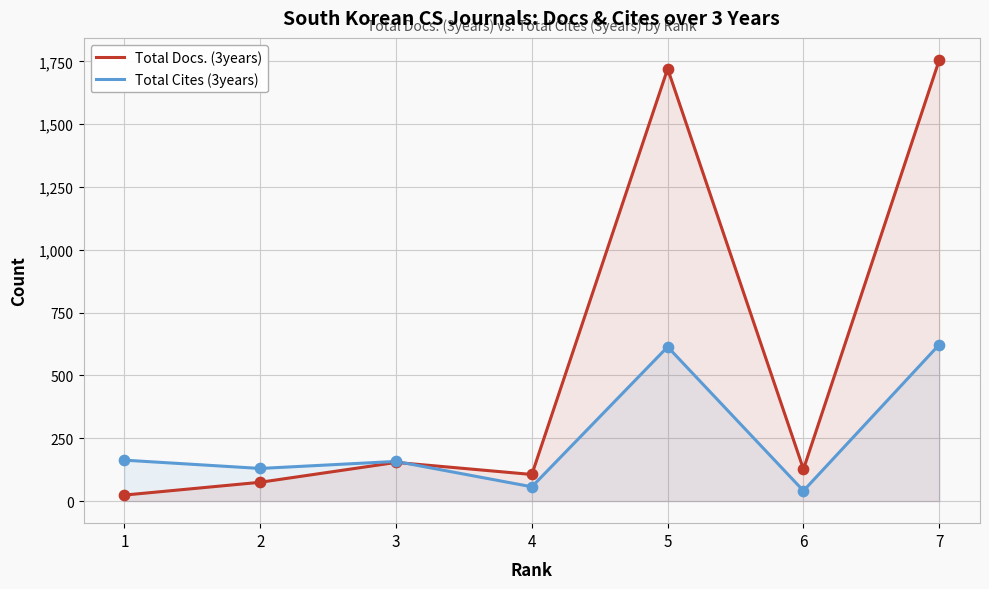

Which series contains the highest Y value?

Total Docs. (3years)